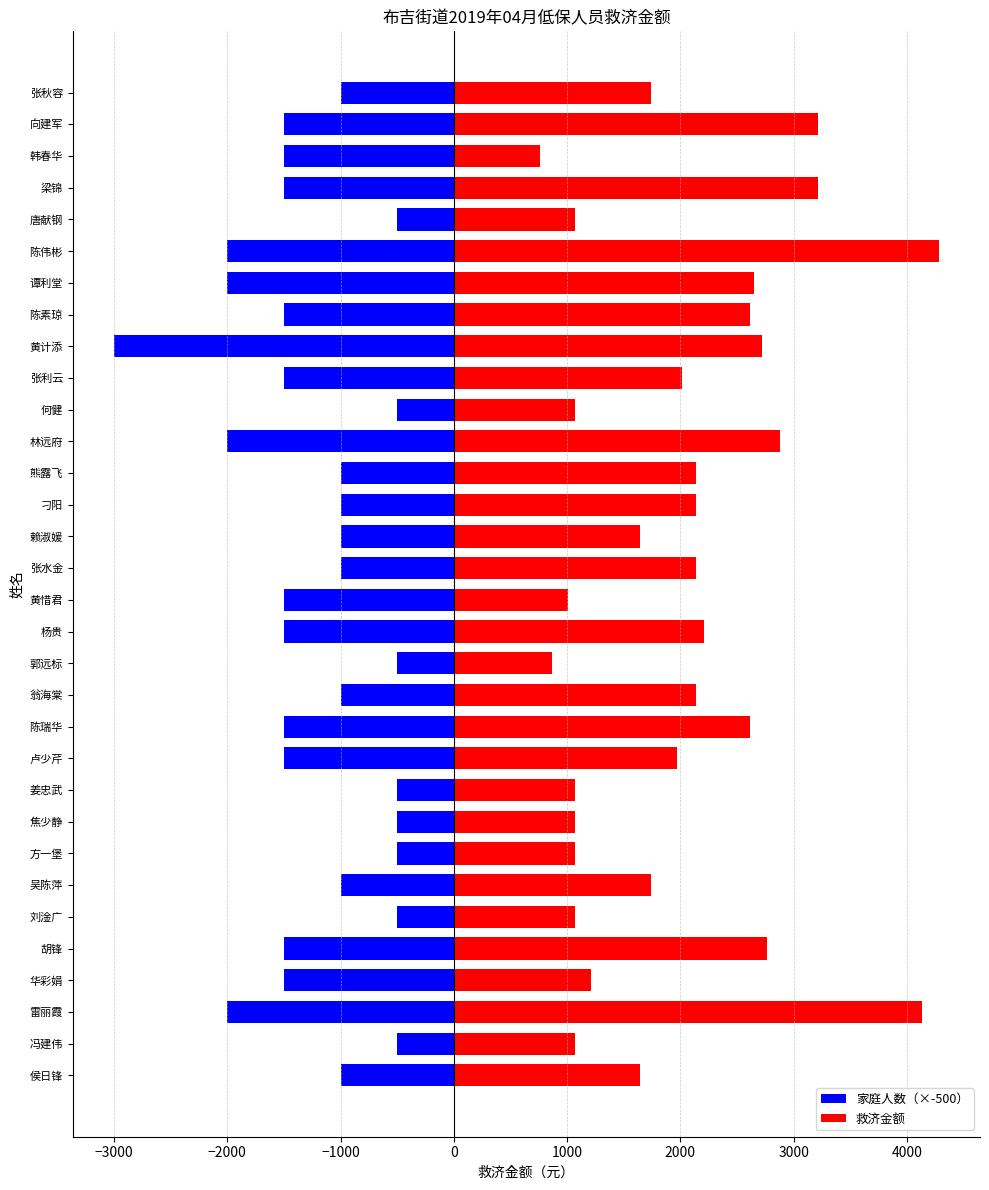

Rank the series at 赖淑媛 from highest to lowest value.

救济金额, 家庭人数（×-500）